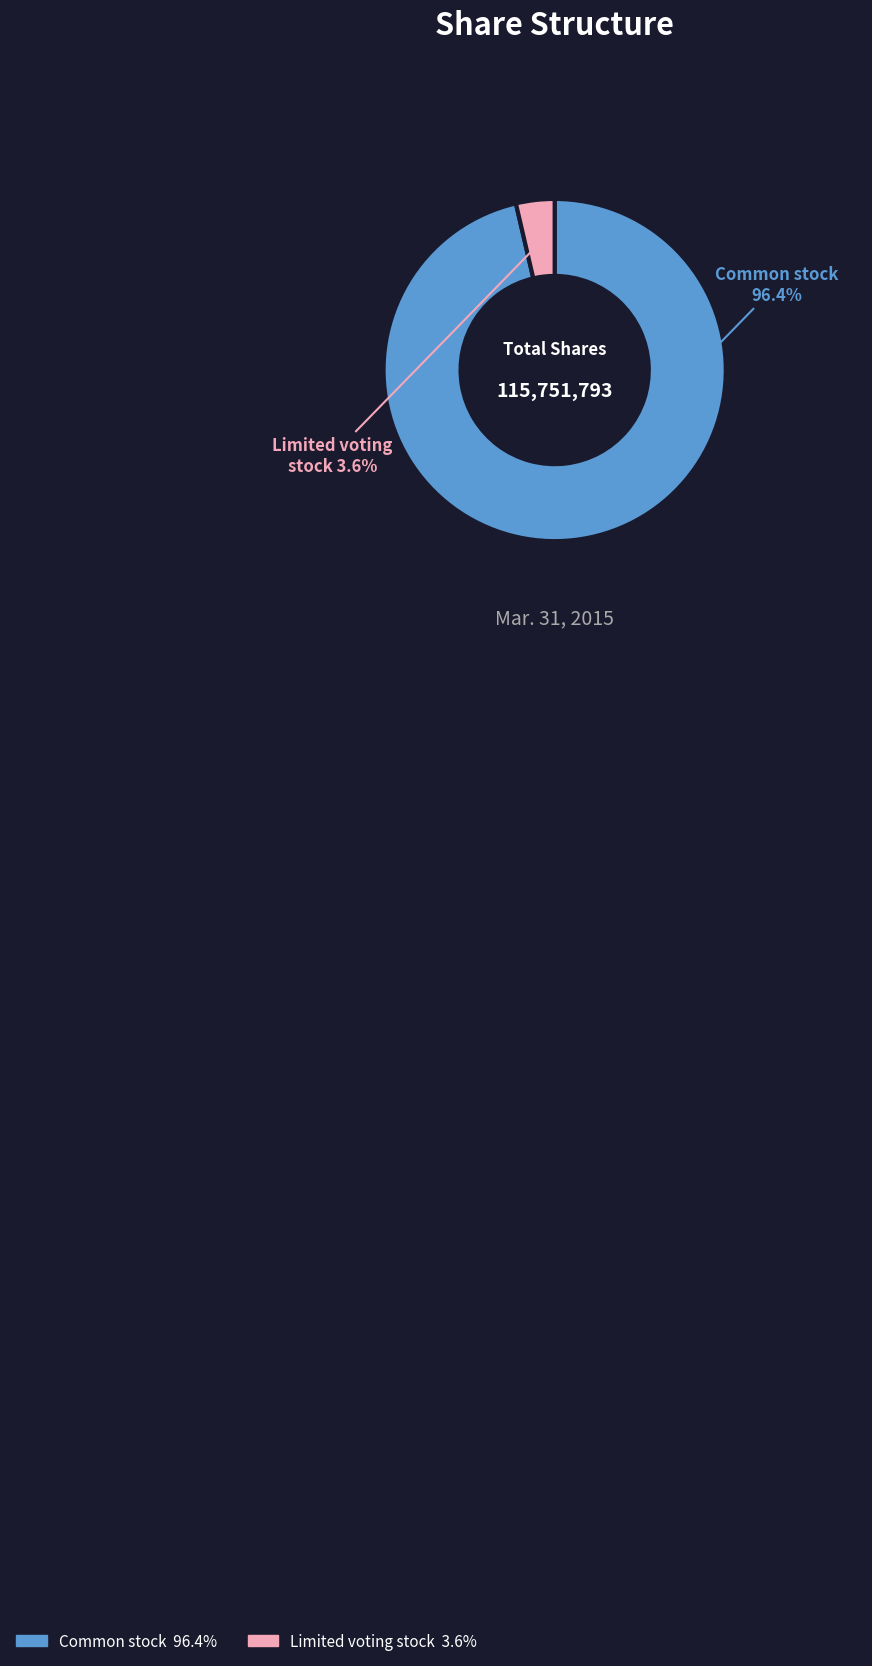

How many slices are in this pie chart?

2